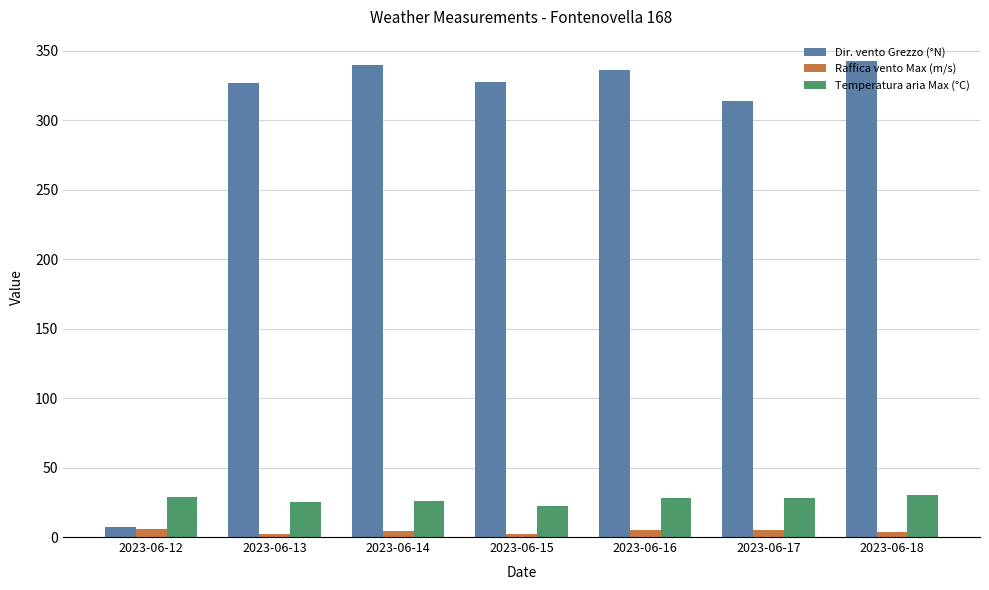

The Raffica vento Max (m/s) series shows 2.0 at 2023-06-15. True or false?

True